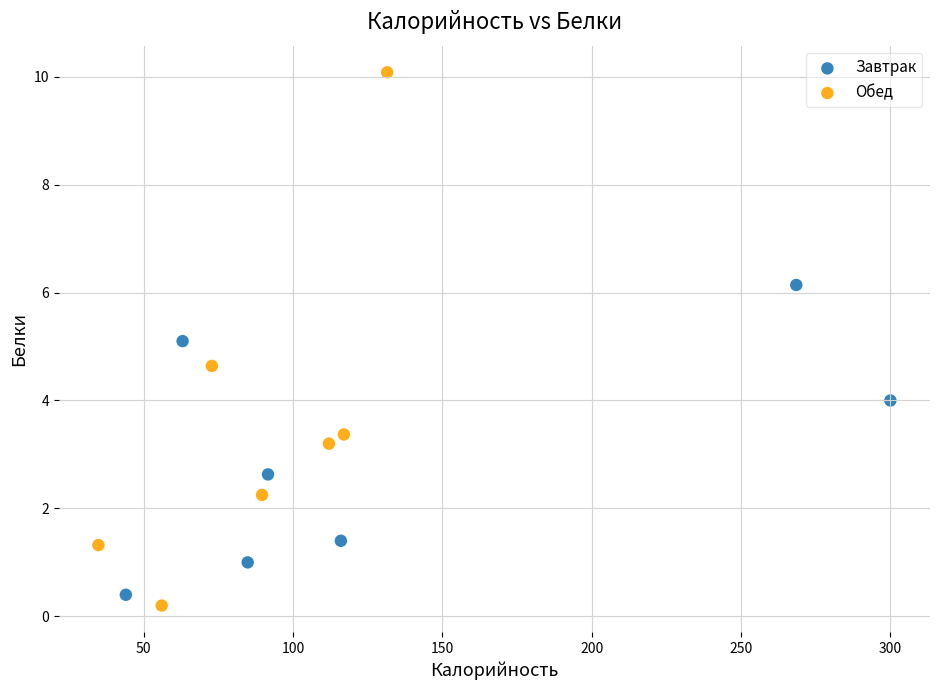

What are all the series names shown in the legend?

Завтрак, Обед